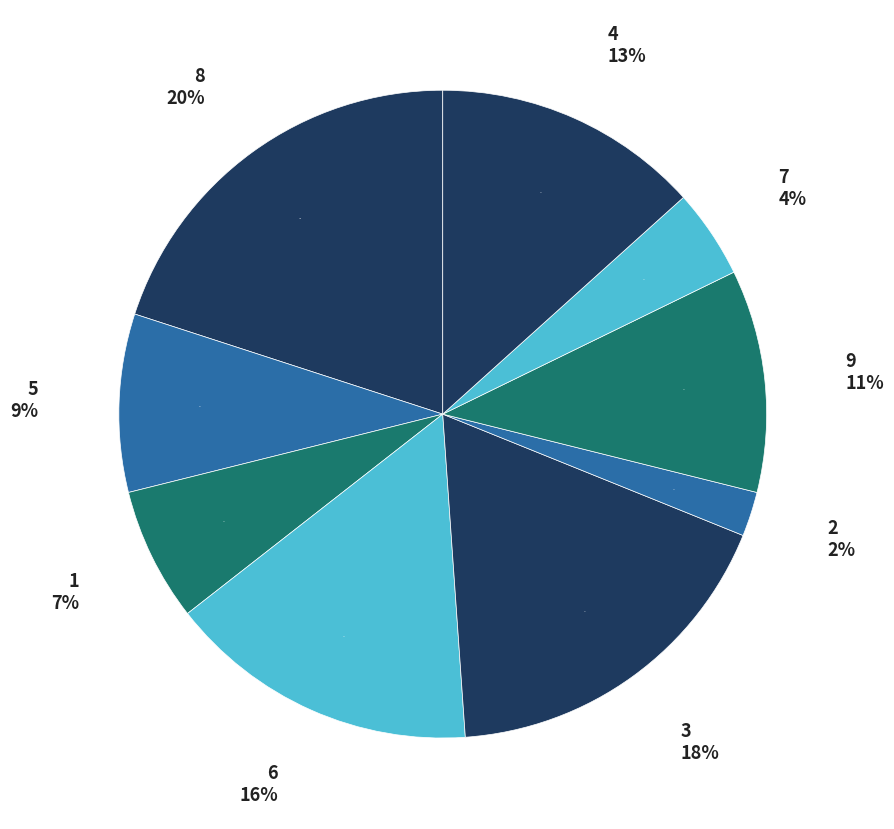

Combined, do 8 and 4 account for over 50%?

No